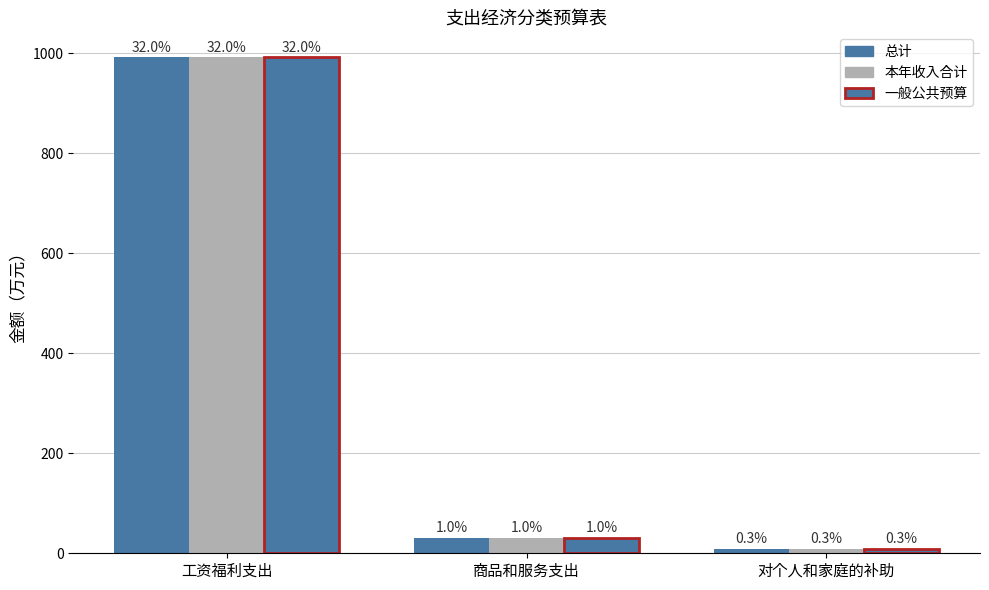

What position from the left is 对个人和家庭的补助?

3